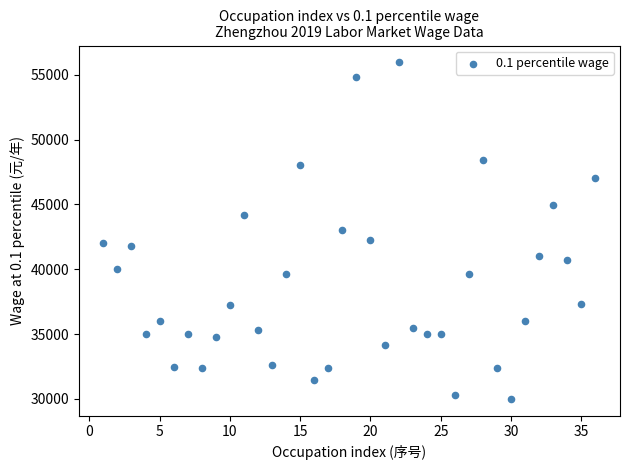

What is the range of X values (max minus min)?

35.0